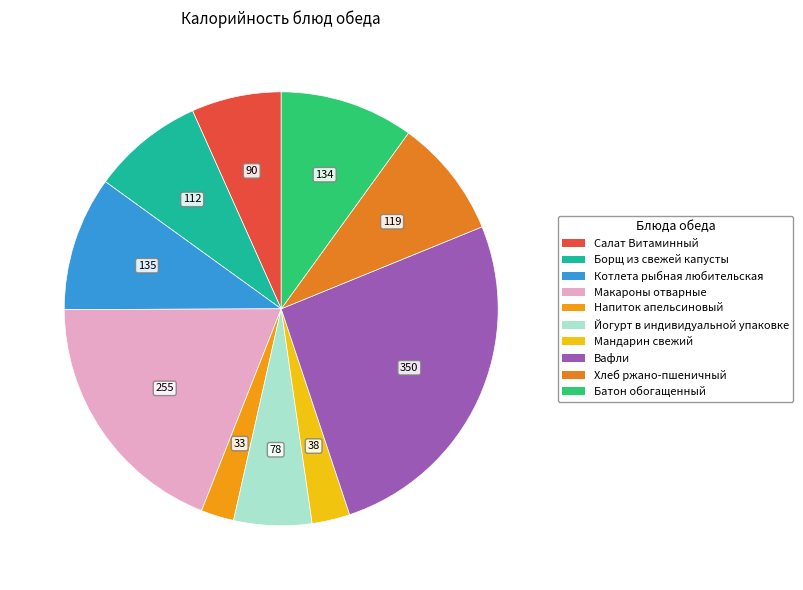

True or false: Борщ из свежей капусты accounts for 21% of the total.

False